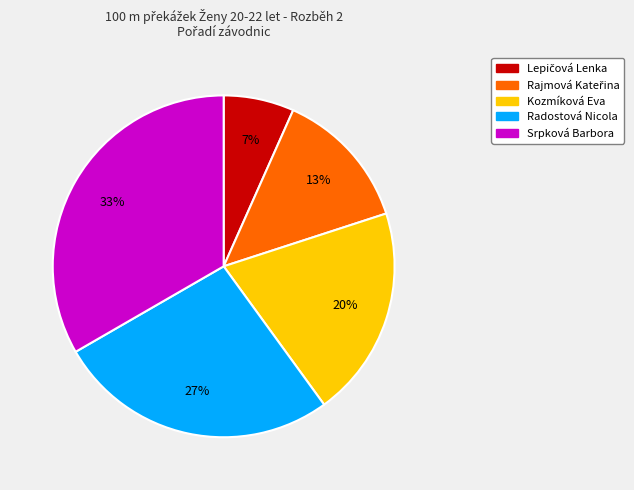

What percentage is the Radostová Nicola slice, to the nearest percent?

27%